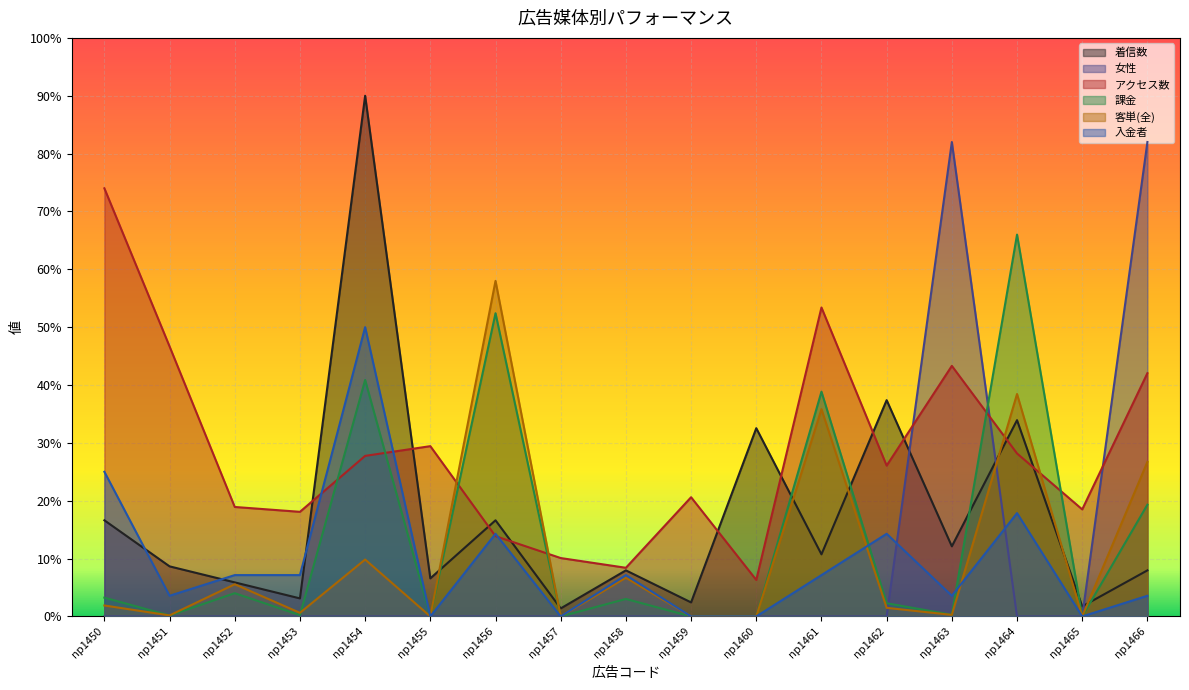

At how many categories does at least one series exceed 40?

8